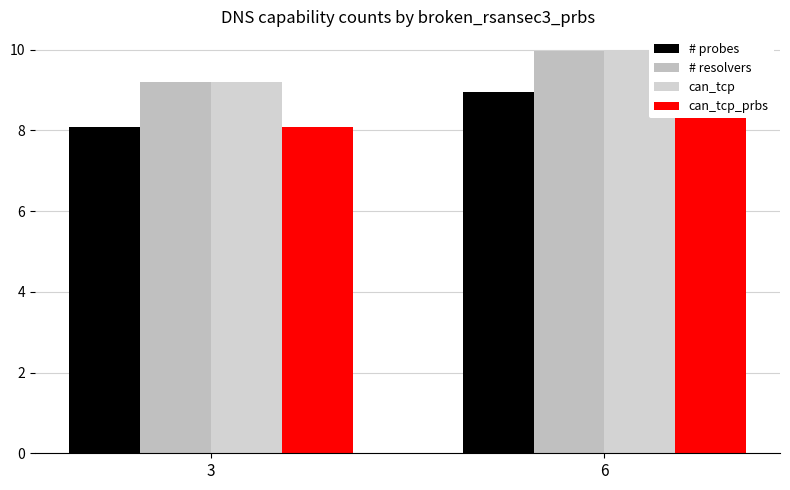

Between 3 and 6, which is larger?

6